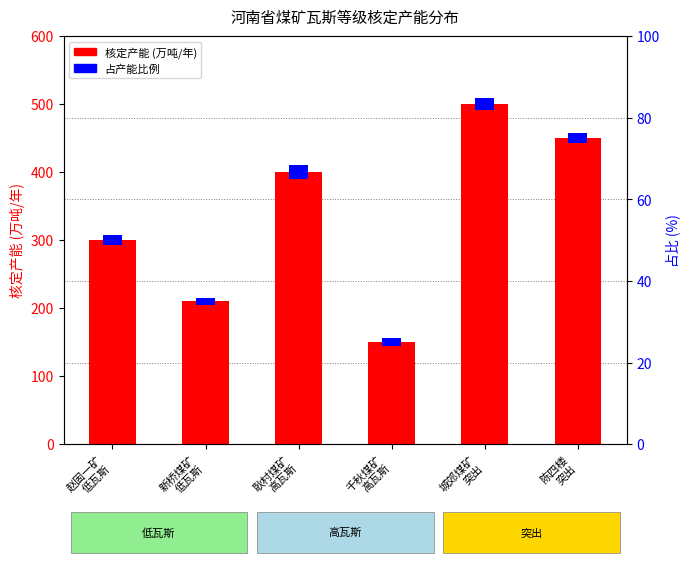

What position from the right is 城郊煤矿
突出?

2